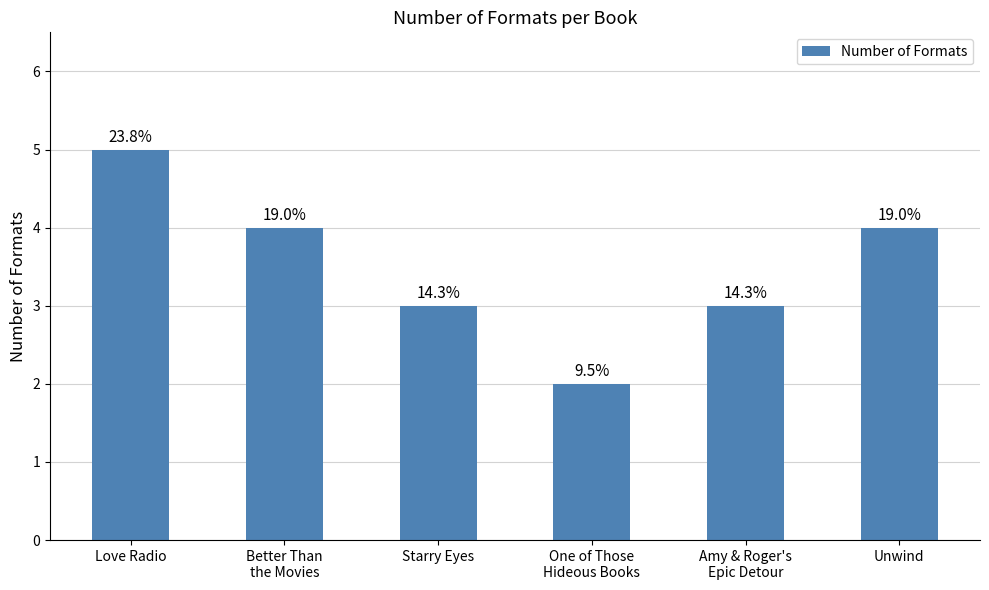

Approximately how many times larger is the value at Amy & Roger's
Epic Detour compared to Better Than
the Movies?

0.8